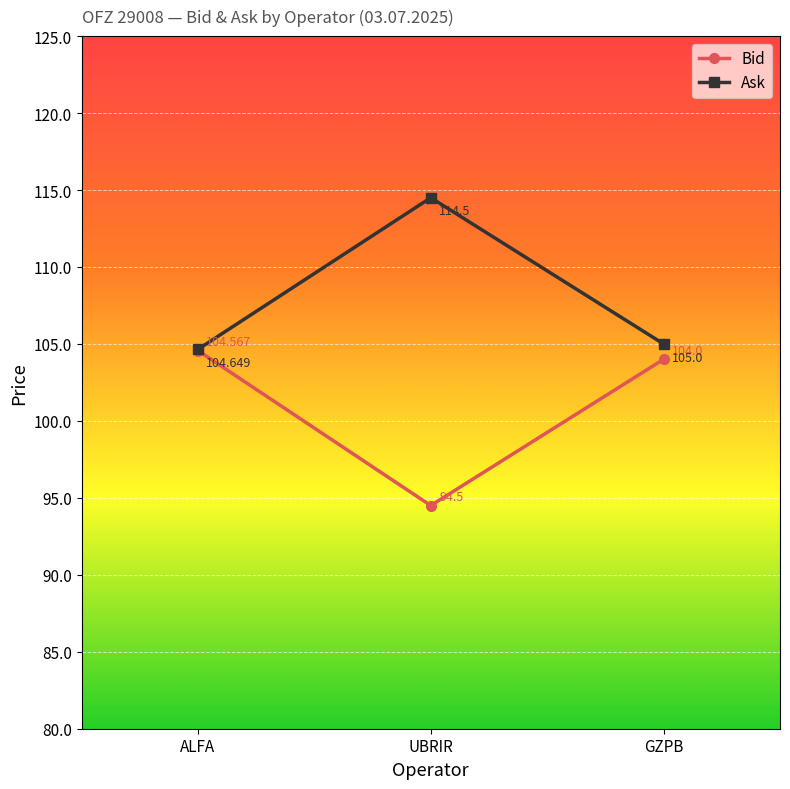

At which label does Ask first exceed 105?

UBRIR